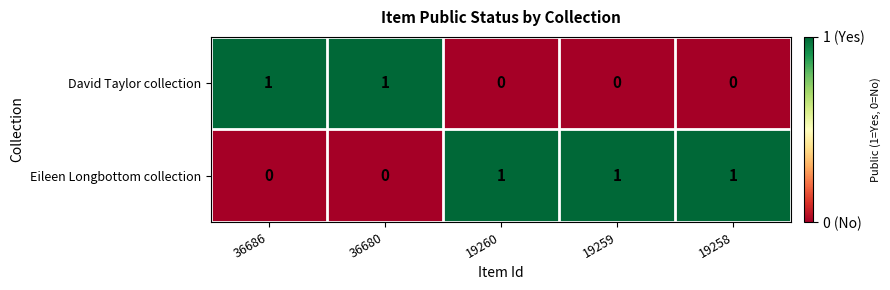

Count the number of data series in this chart.

2